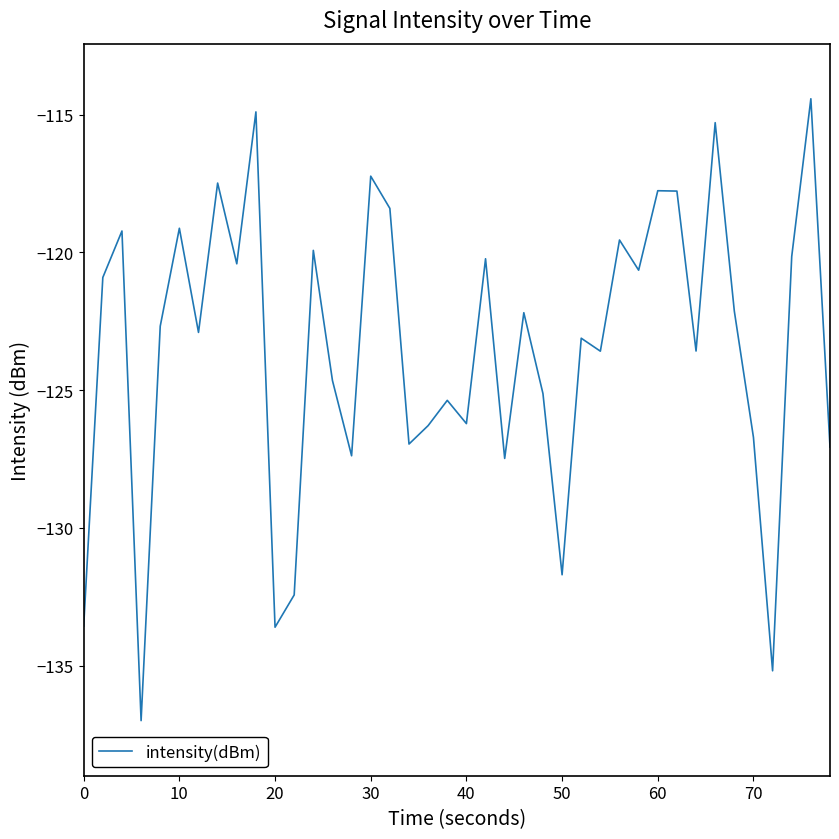

What is the smallest value displayed?

-137.0